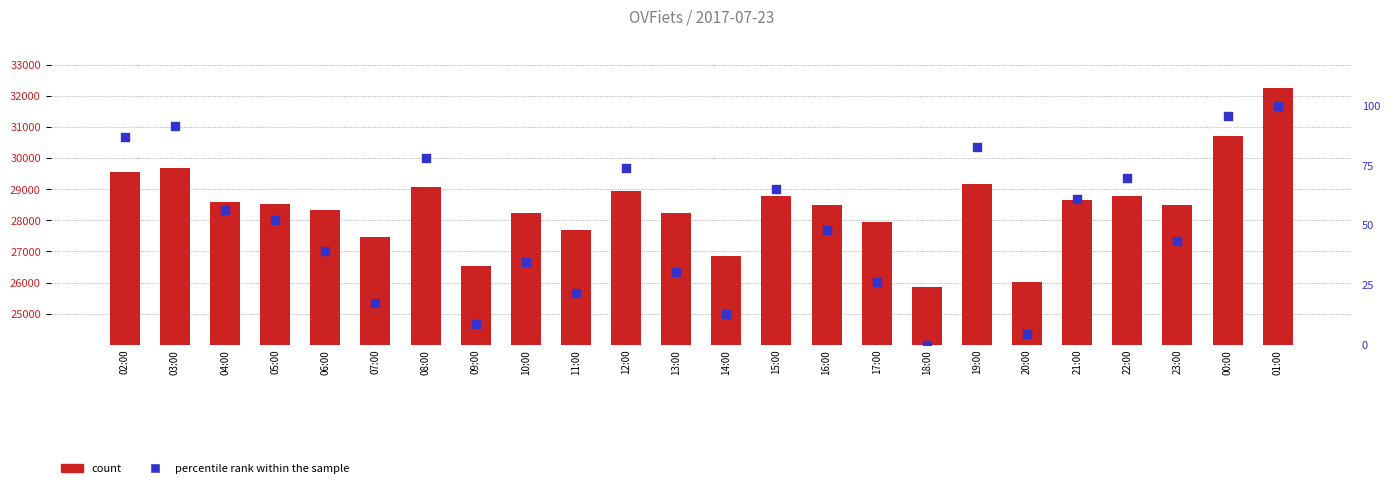

What is the total value across all series at 23:00?

28533.5